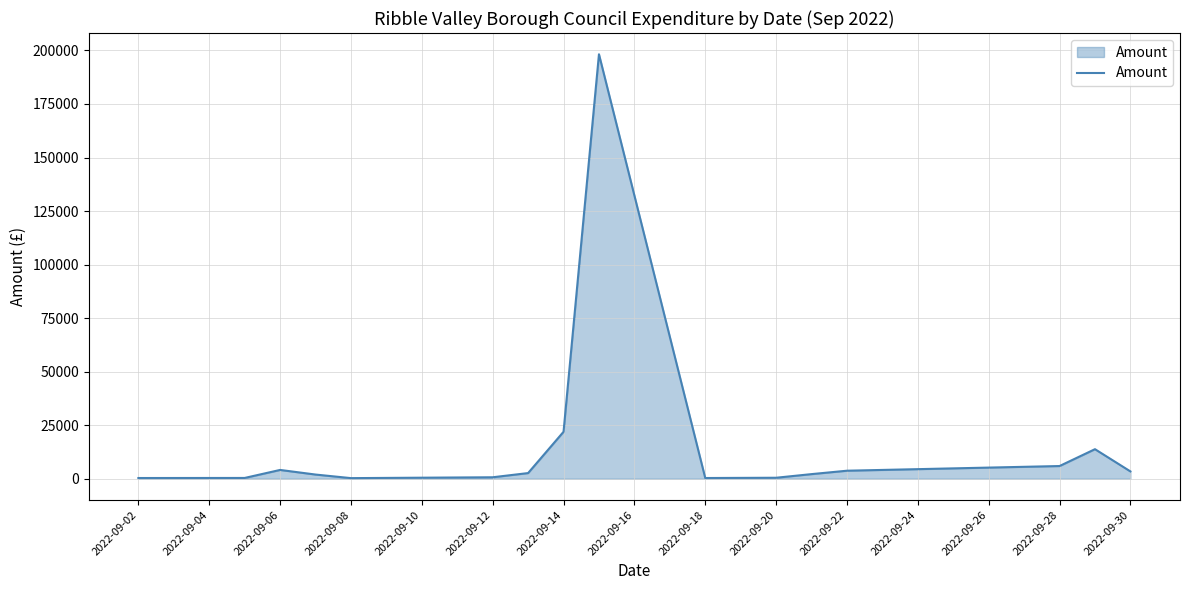

What is the maximum value shown in the chart?

198230.3